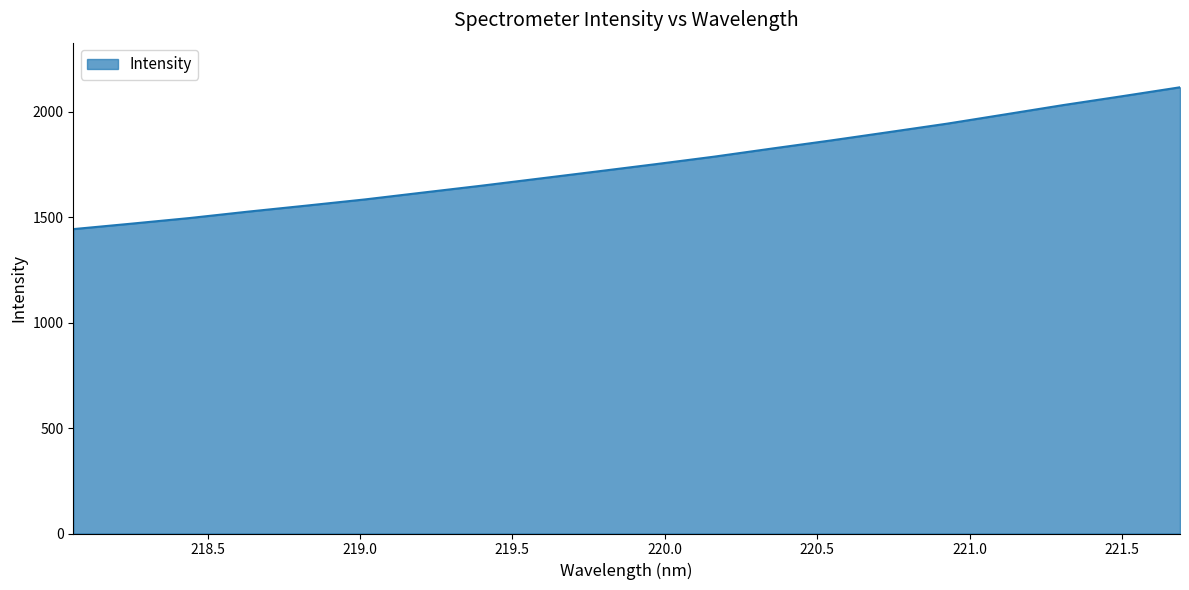

How many lines are shown in the chart?

1